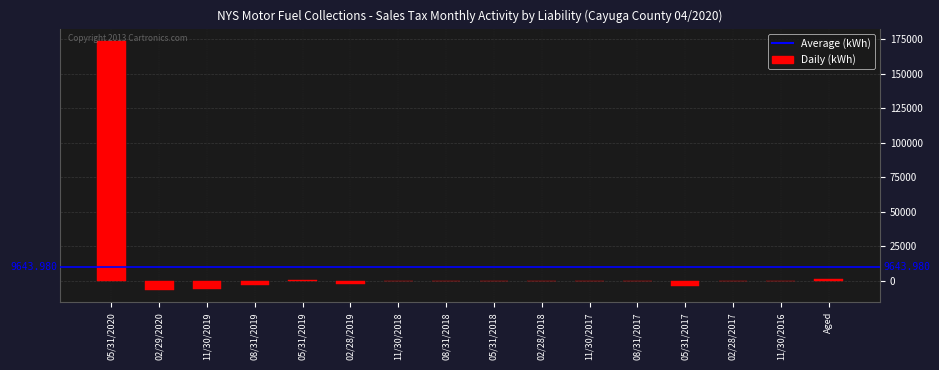

The value at 08/31/2017 is 0.0. True or false?

True